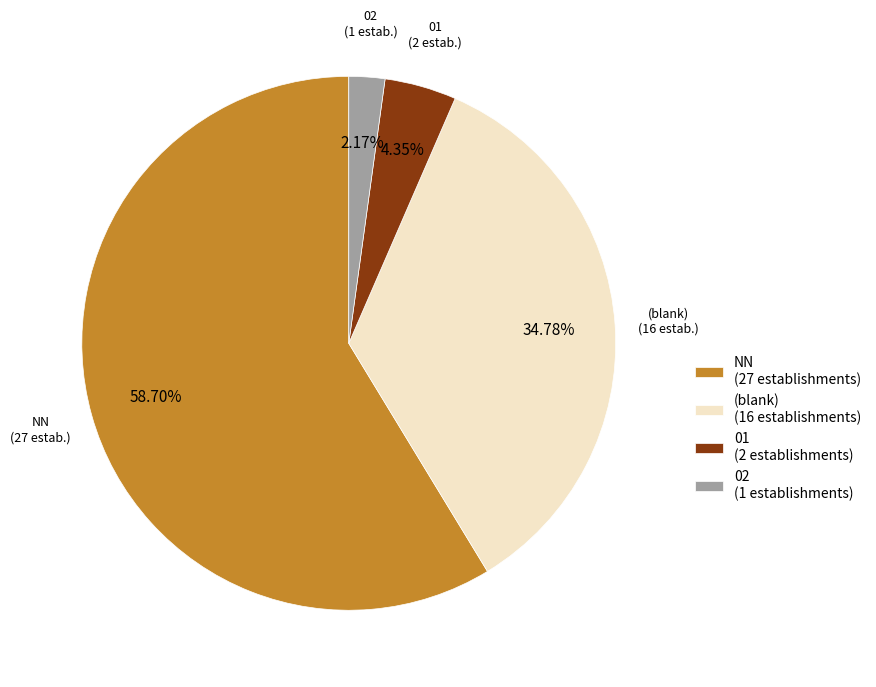

Does any single category account for the majority?

Yes